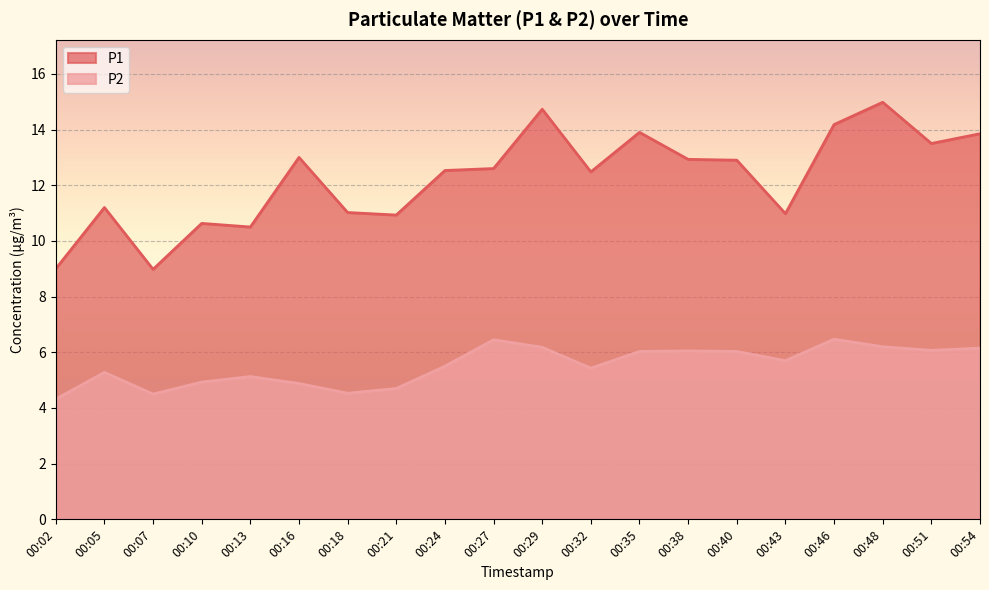

Which series has the widest spread of values?

P1